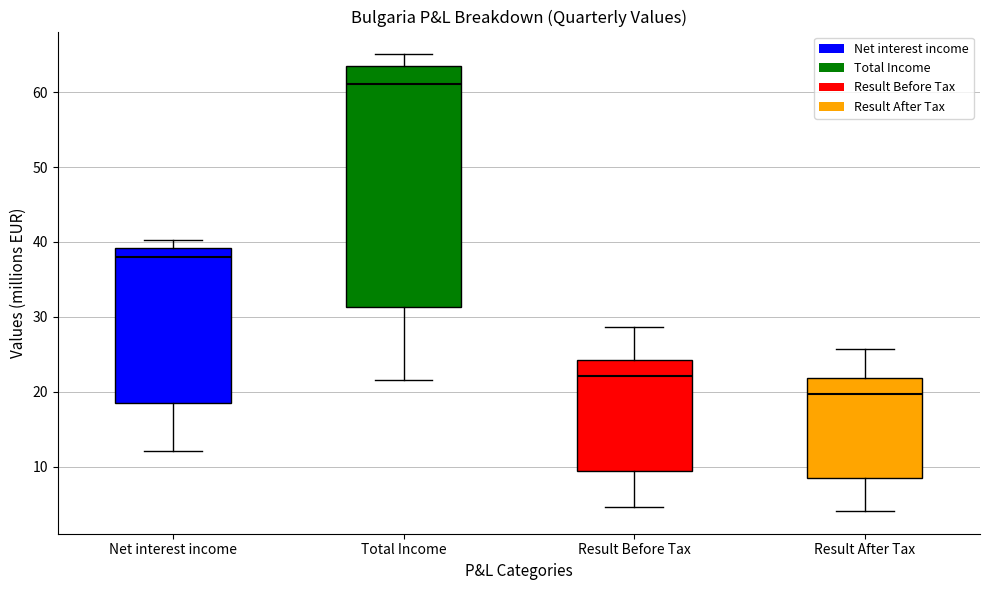

Where does the median line of the box for Result After Tax sit on the y-axis? The values are not printed on the chart, so give them approximately, as read against the axis.

20